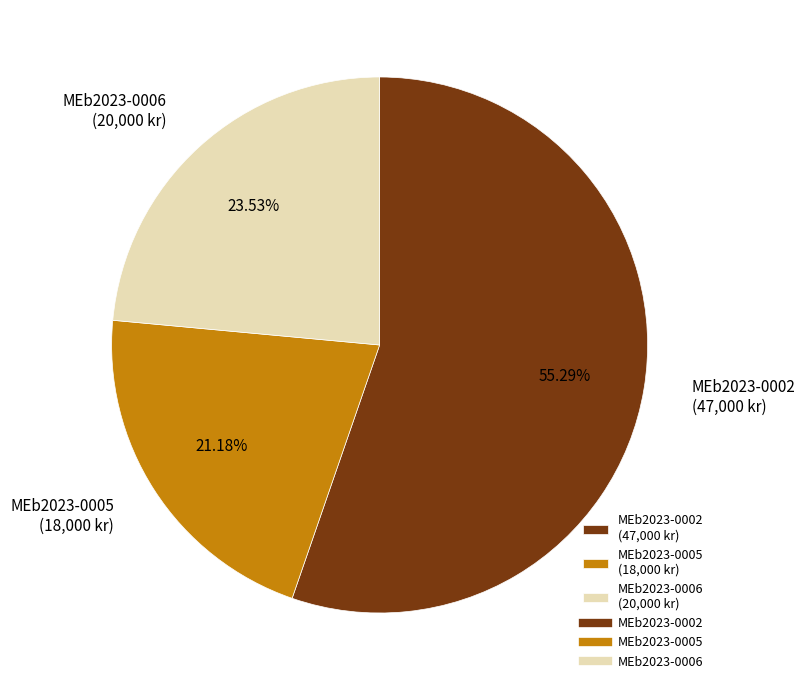

To the nearest percent, what percentage of the pie is MEb2023-0002?

55%